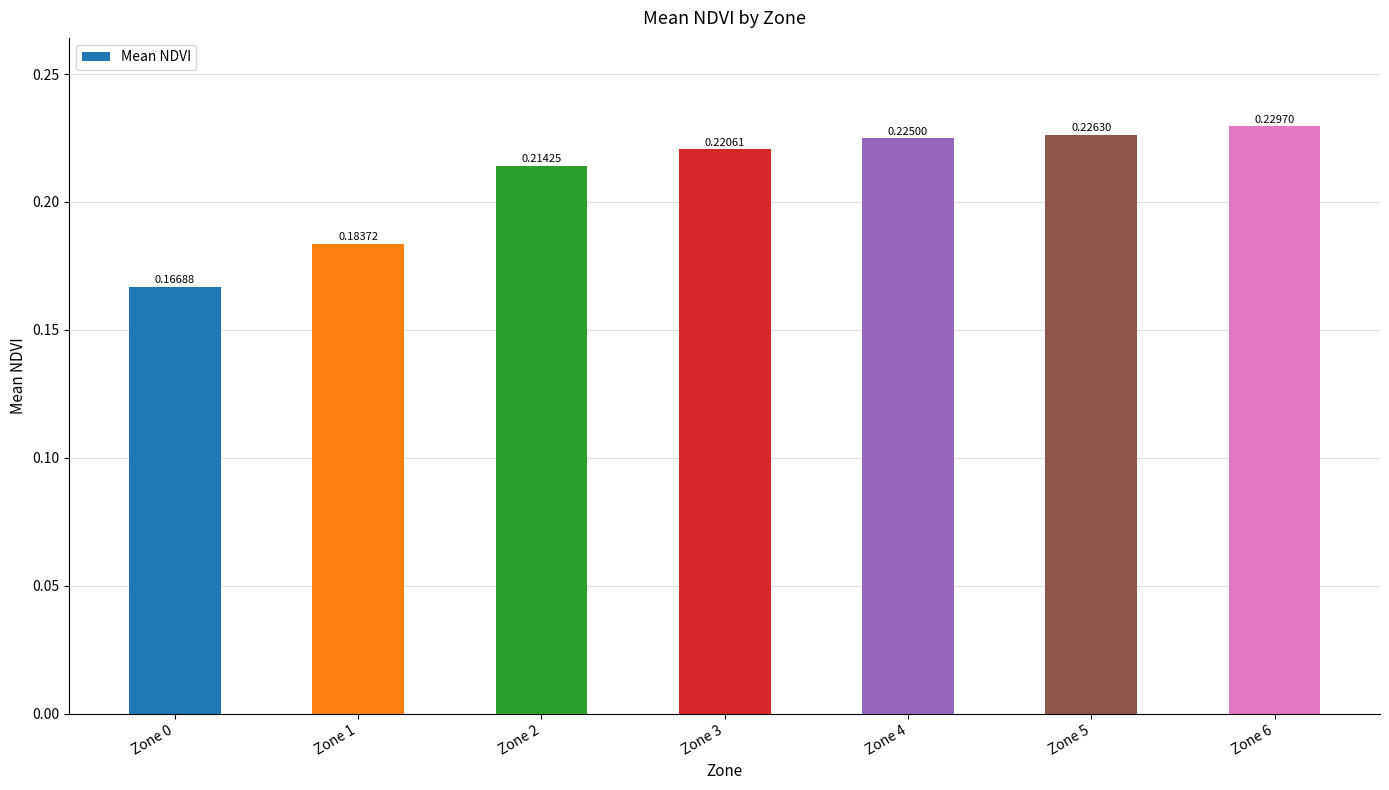

Count the number of categories in the chart.

7